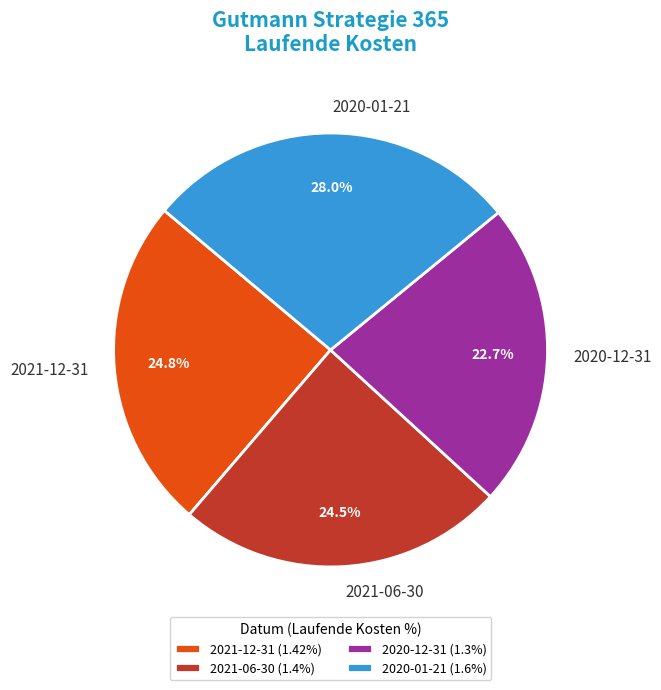

To the nearest percent, what is the average slice percentage?

25%